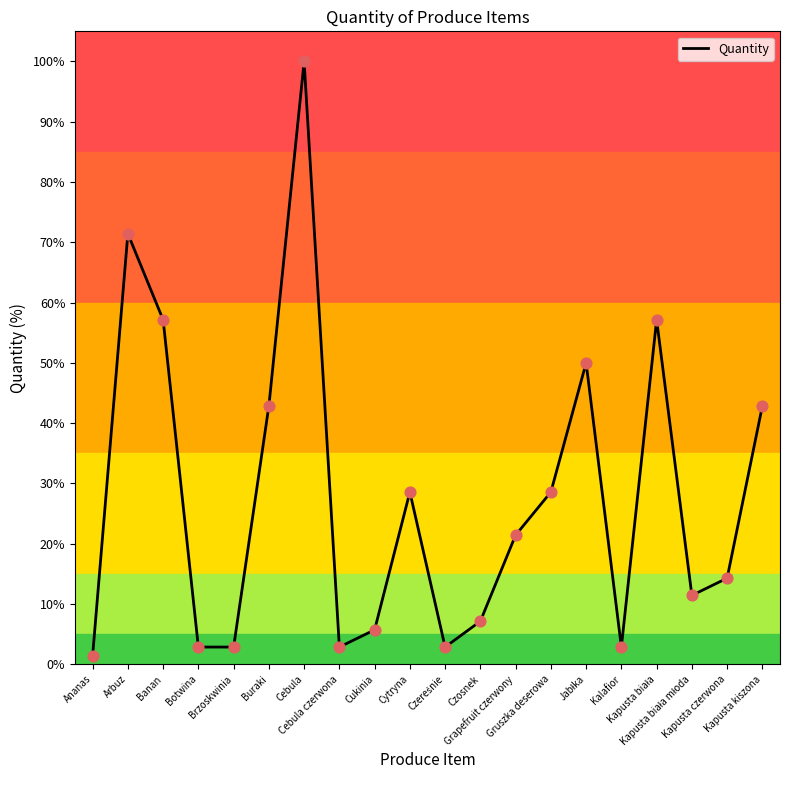

What is the change in value from Botwina to Kapusta kiszona?

+40.0